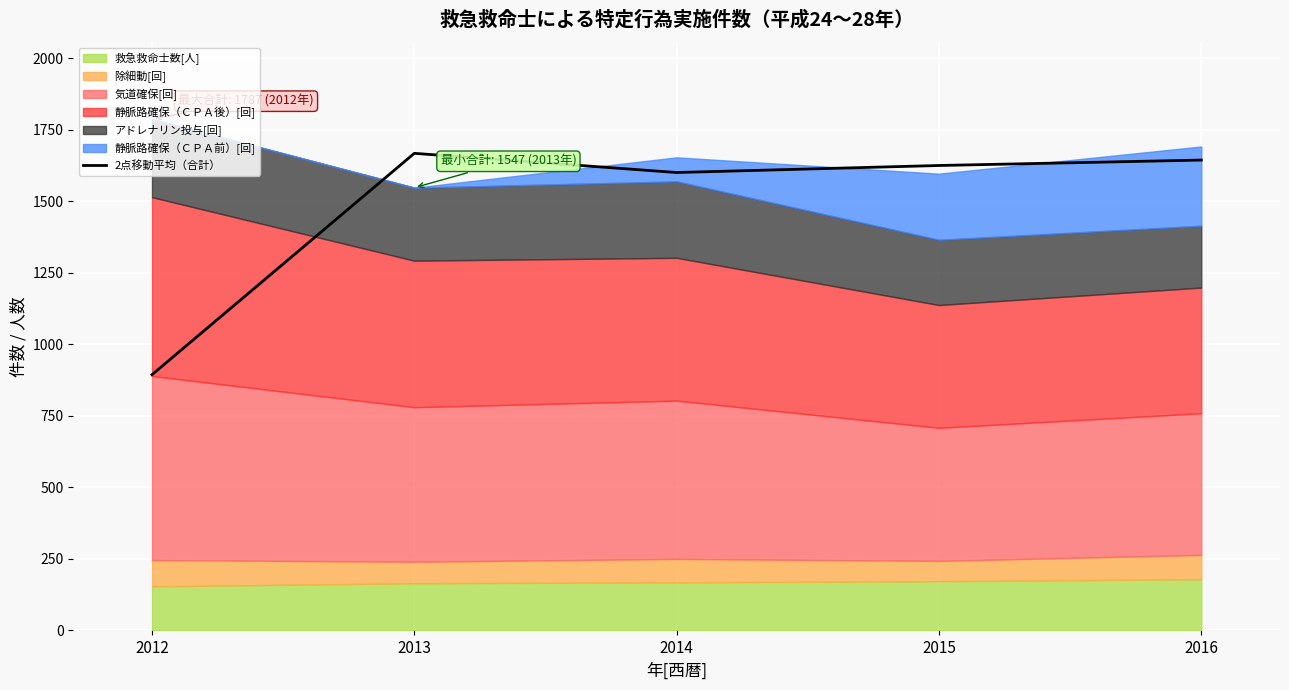

What is the sum of all values?

7428.5